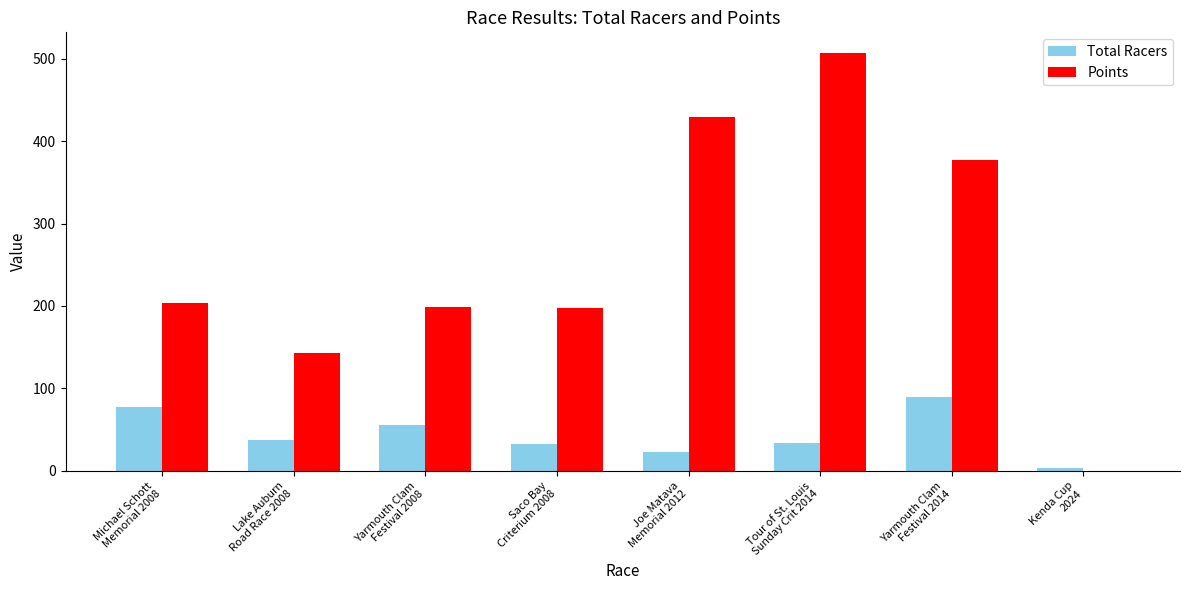

Which series has the widest spread of values?

Points